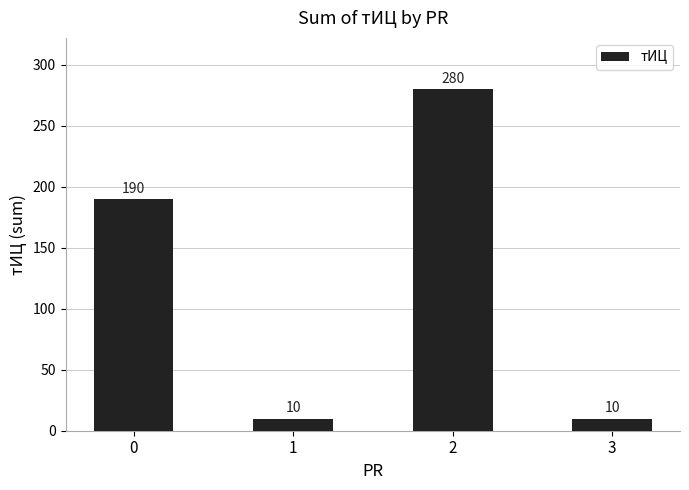

What is the difference between the maximum and second lowest values?

270